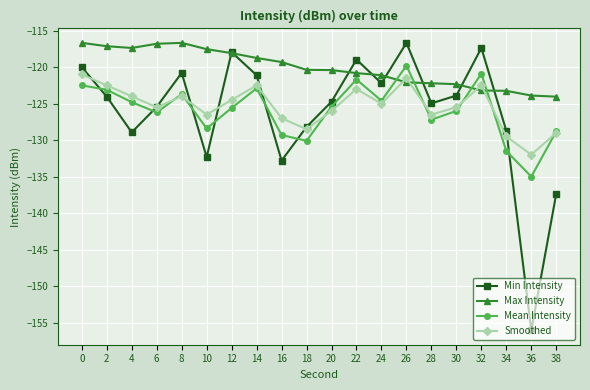

What is the minimum value for Mean Intensity?

-135.0